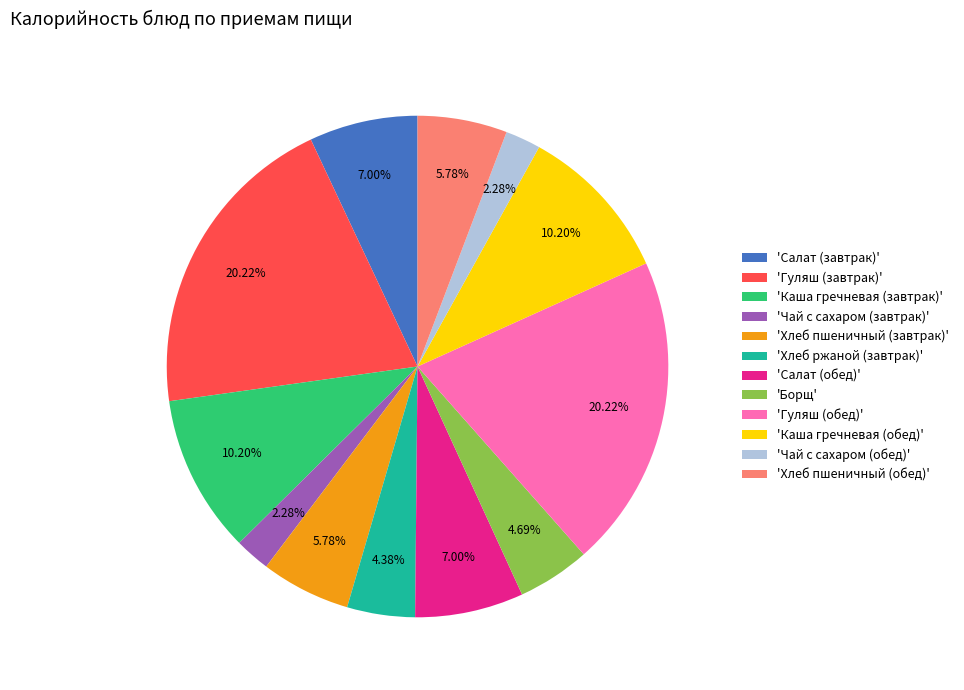

Count the number of slices in the pie.

12